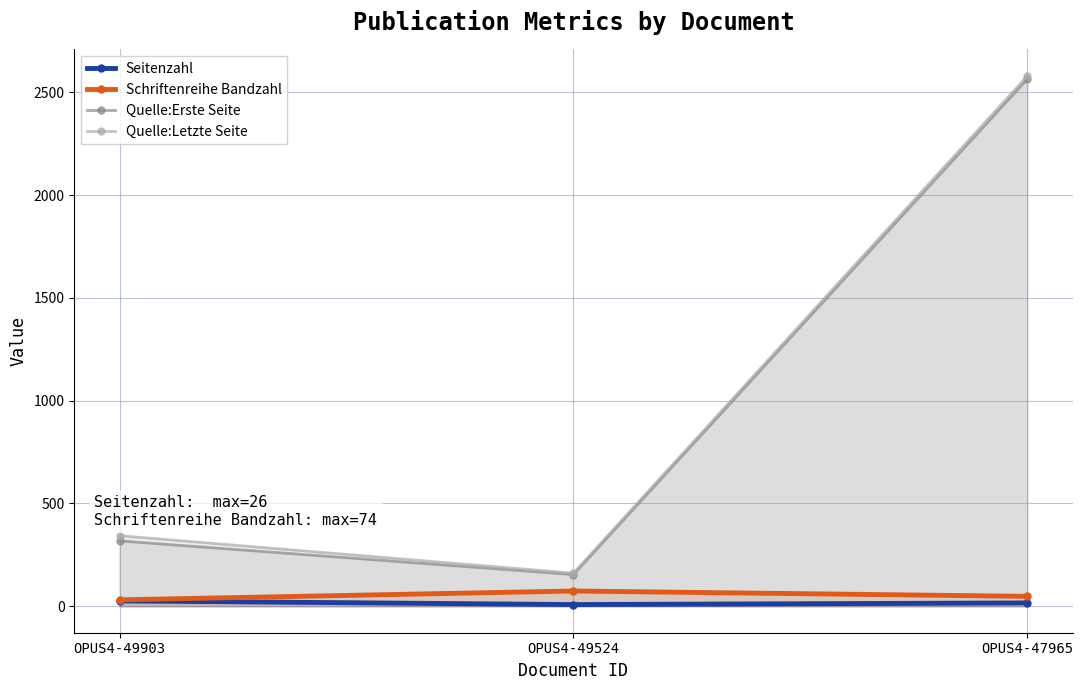

Which category has the lowest value in the Quelle:Letzte Seite series?

OPUS4-49524